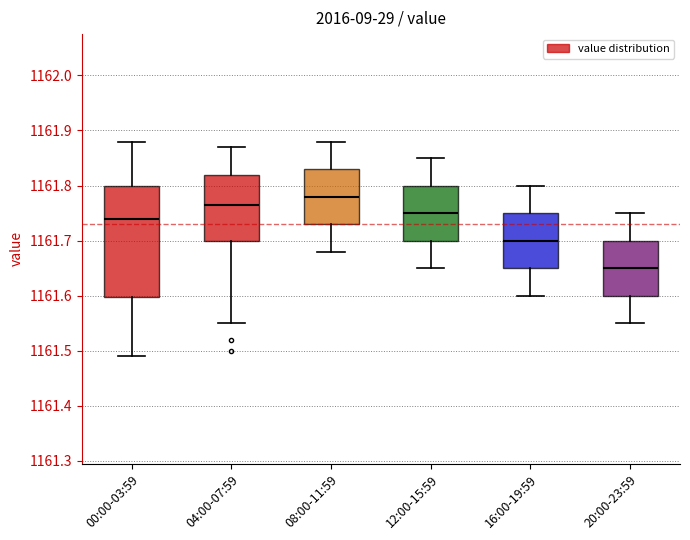

Which box has the lowest median line?

20:00-23:59